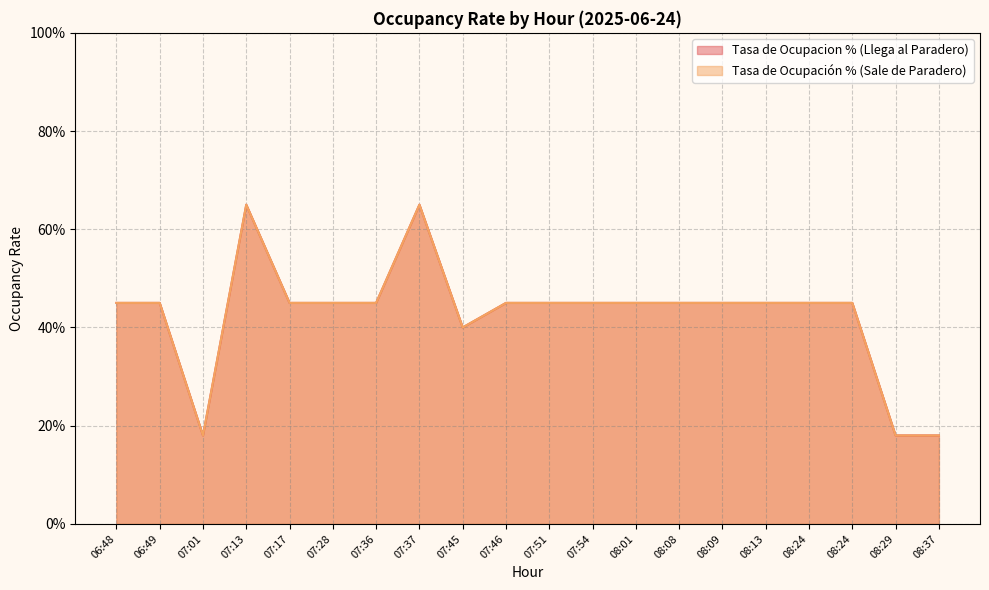

What is the difference between the second highest and second lowest values in the Tasa de Ocupación % (Sale de Paradero) series?

0.5